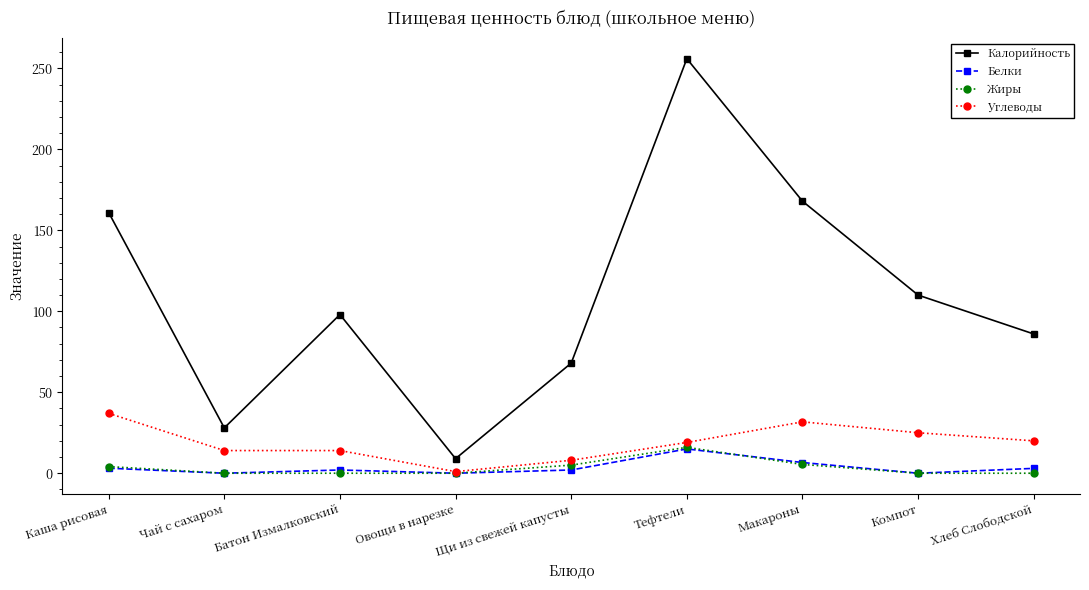

Which category has the highest value across all series?

Тефтели